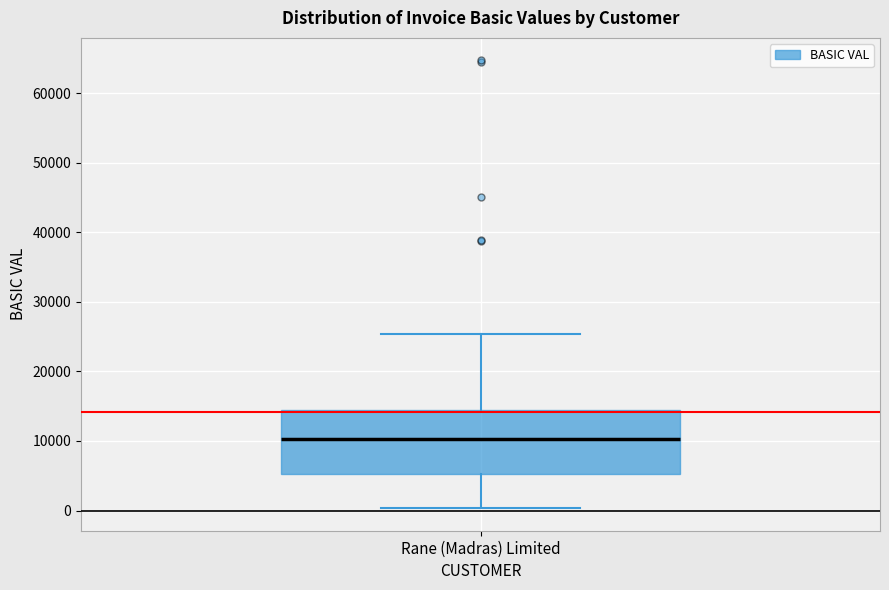

Where does the upper whisker of the box for Rane (Madras) Limited end on the y-axis? The values are not printed on the chart, so give them approximately, as read against the axis.

25000